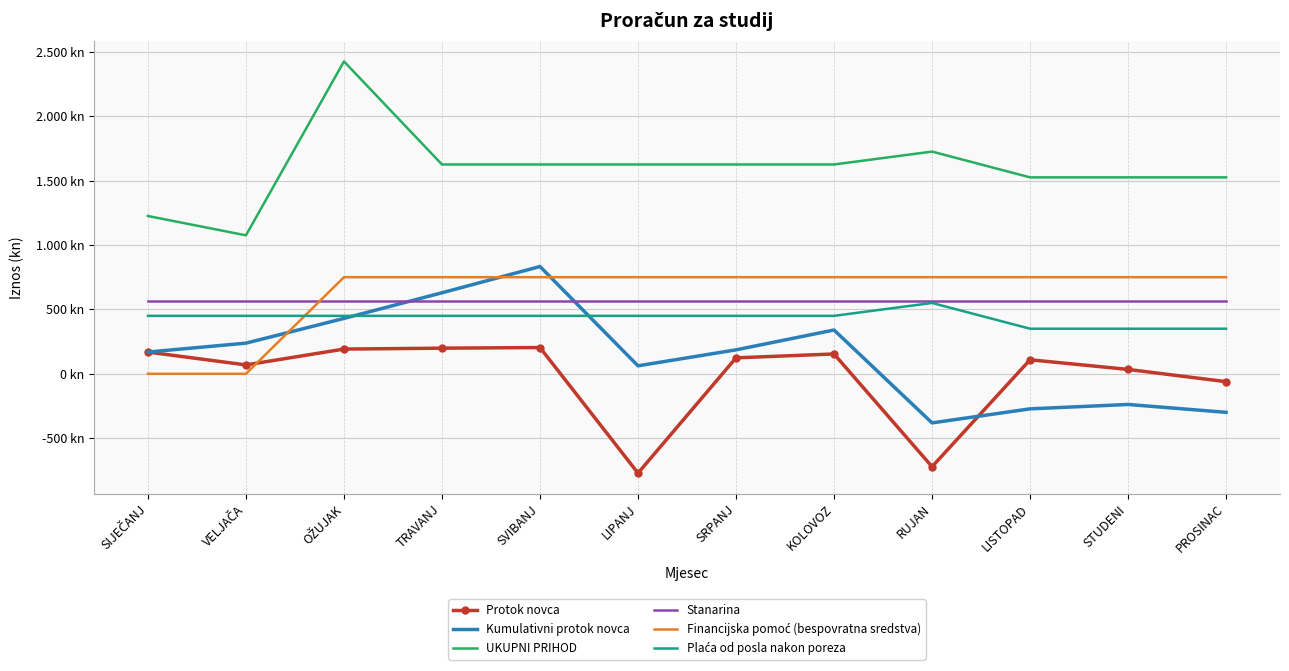

What is the difference between the second highest and second lowest values in the Protok novca series?

920